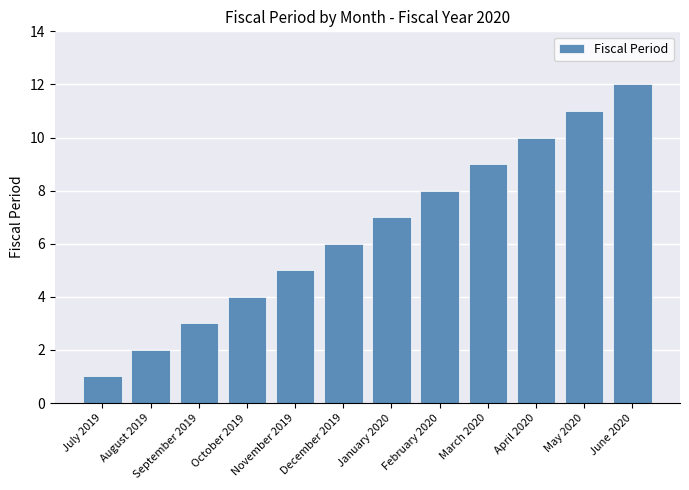

Reading right to left, extract all data points from this chart.

12	11	10	9	8	7	6	5	4	3	2	1